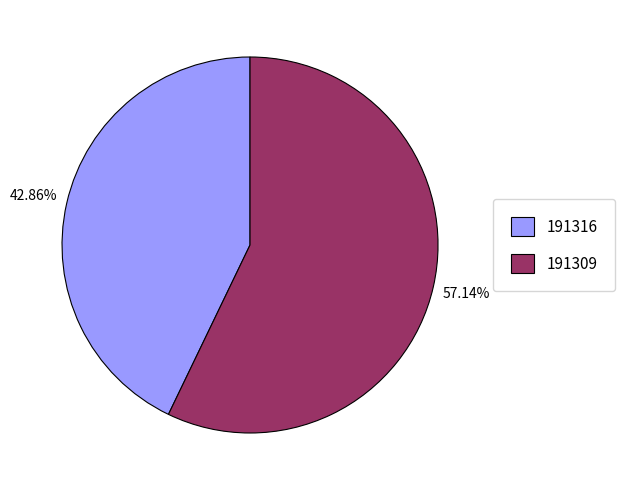

The 191316 slice represents 31% of the pie. True or false?

False